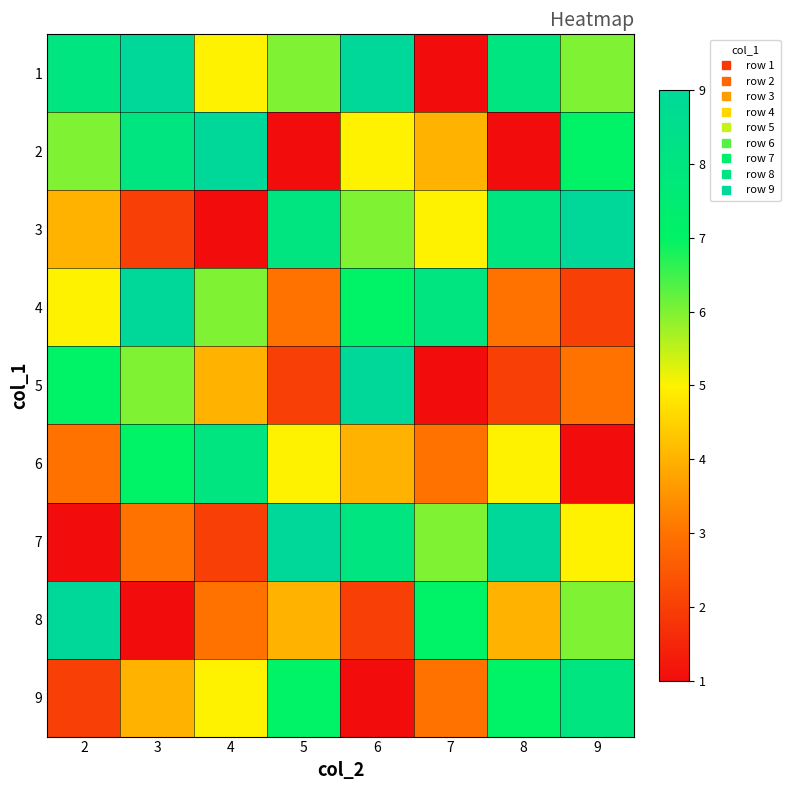

What is the smallest value displayed?

1